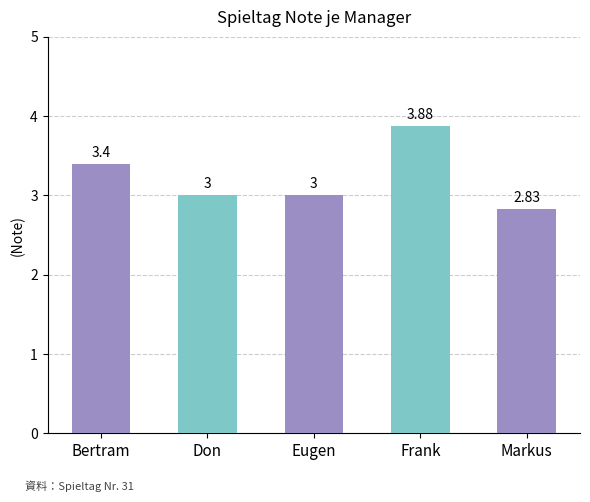

What is the average value?

3.2